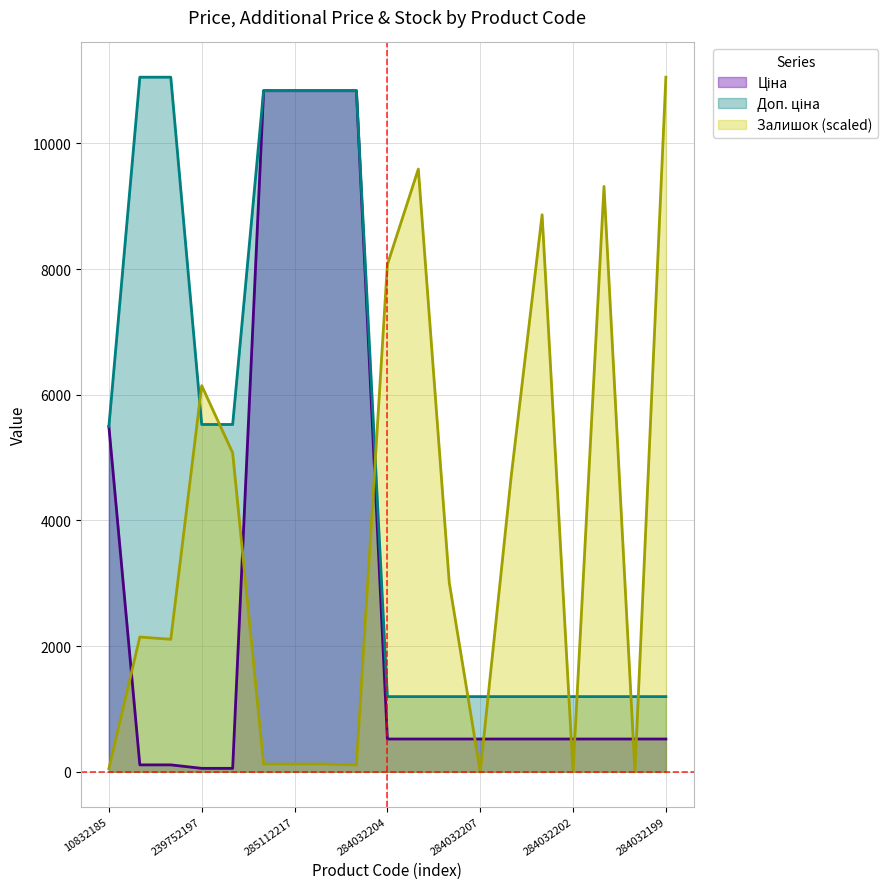

What is the total value across all series at 285112217?

21803.8